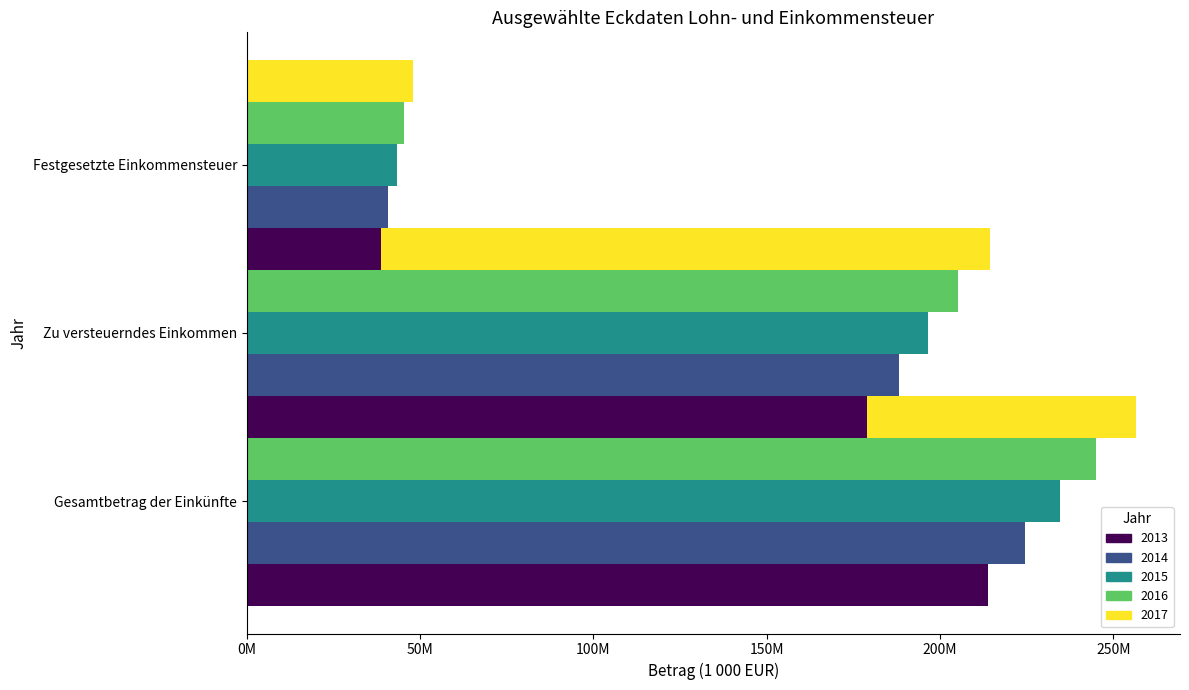

What is the sum of the Gesamtbetrag der Einkünfte values at 2015 and 2014?

458985065